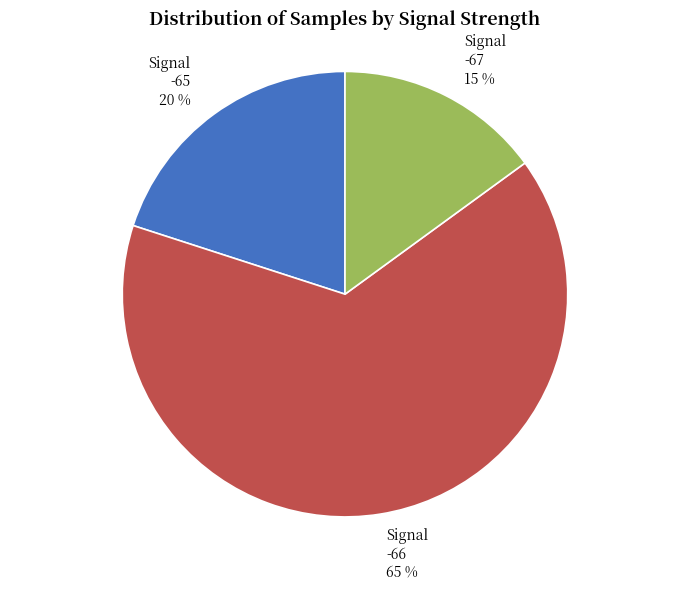

What is the smallest slice in the pie chart?

Signal -67